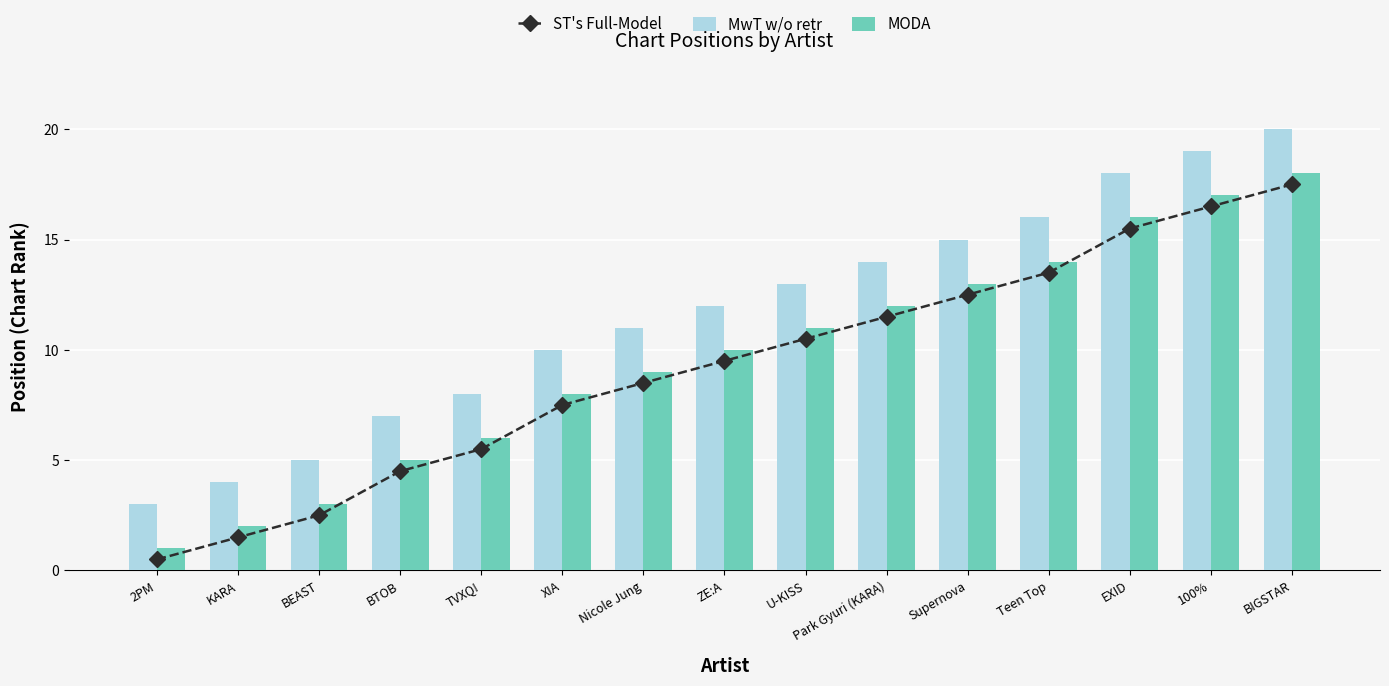

What is the value of the ST's Full-Model bar at the 1st from the left?

0.5